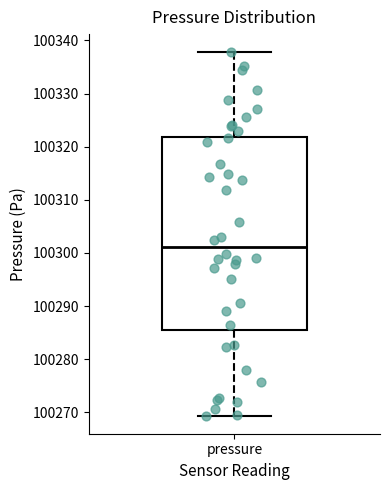

Read this box plot against the y-axis: the position of the median line, the range covered by the box, and the ends of both whiskers. The values are not printed on the chart, so give them approximately, as read against the axis.

median 100301, box 100285 to 100322, whiskers 100269 to 100338